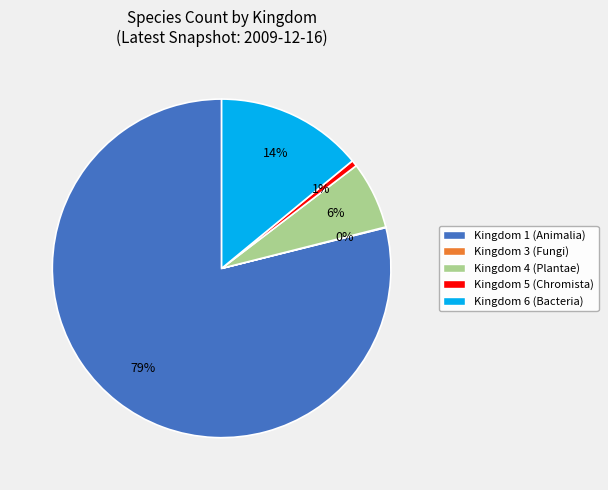

Is it true that Kingdom 6 (Bacteria) is 3% of the pie?

False